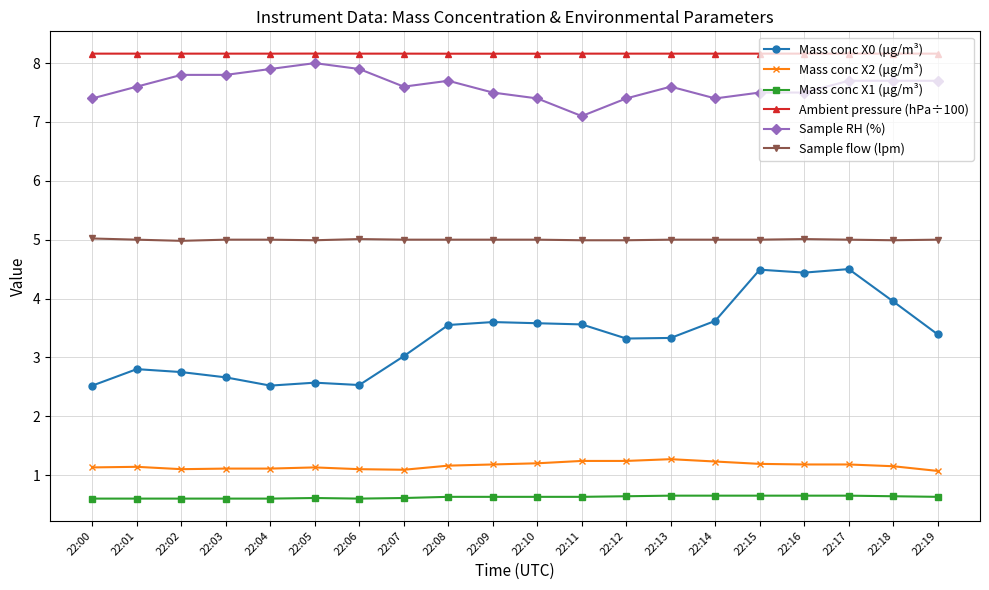

How many Sample RH (%) values are between 7 and 8?

20